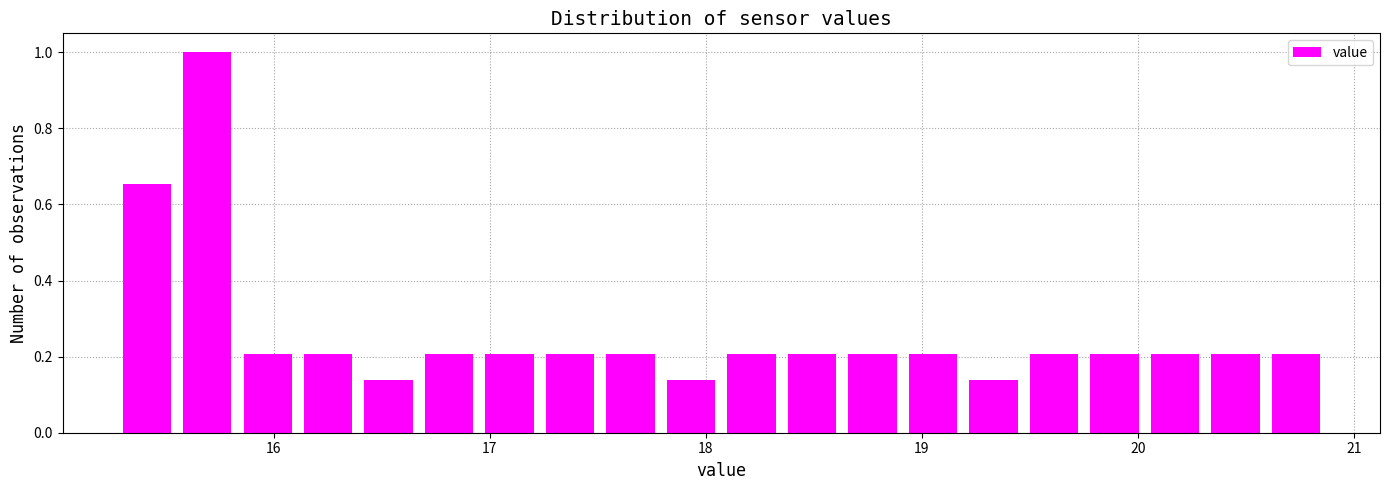

Around what value on the x-axis is the tallest bar? Give the approximate position of its centre, as read against the axis.

15.7